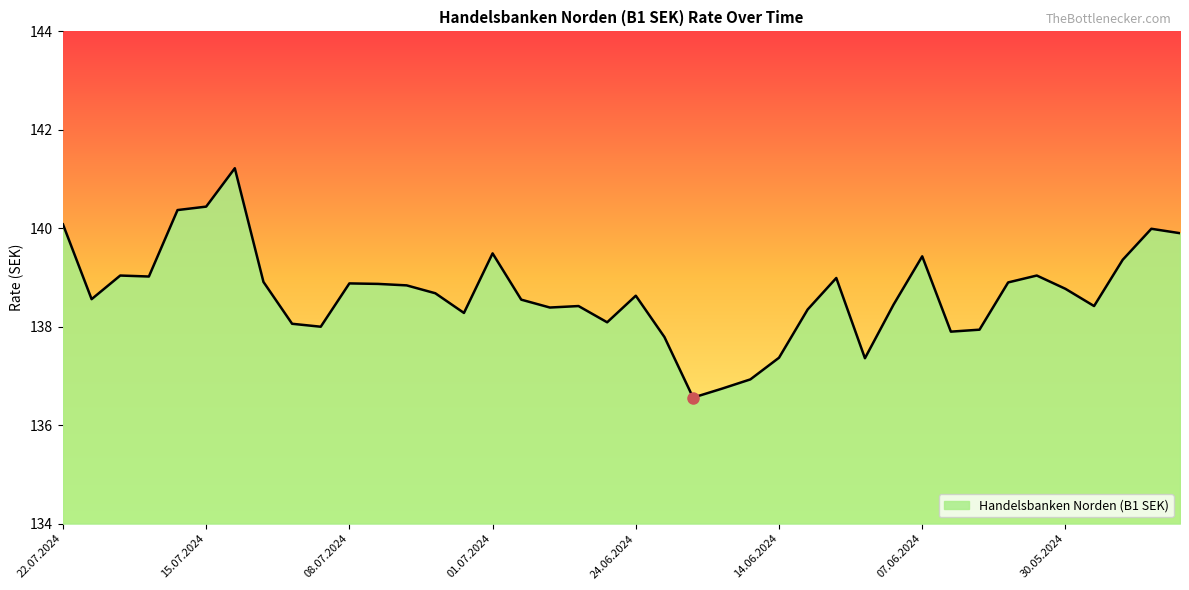

True or false: the data shows 75.7 at 14.06.2024.

False